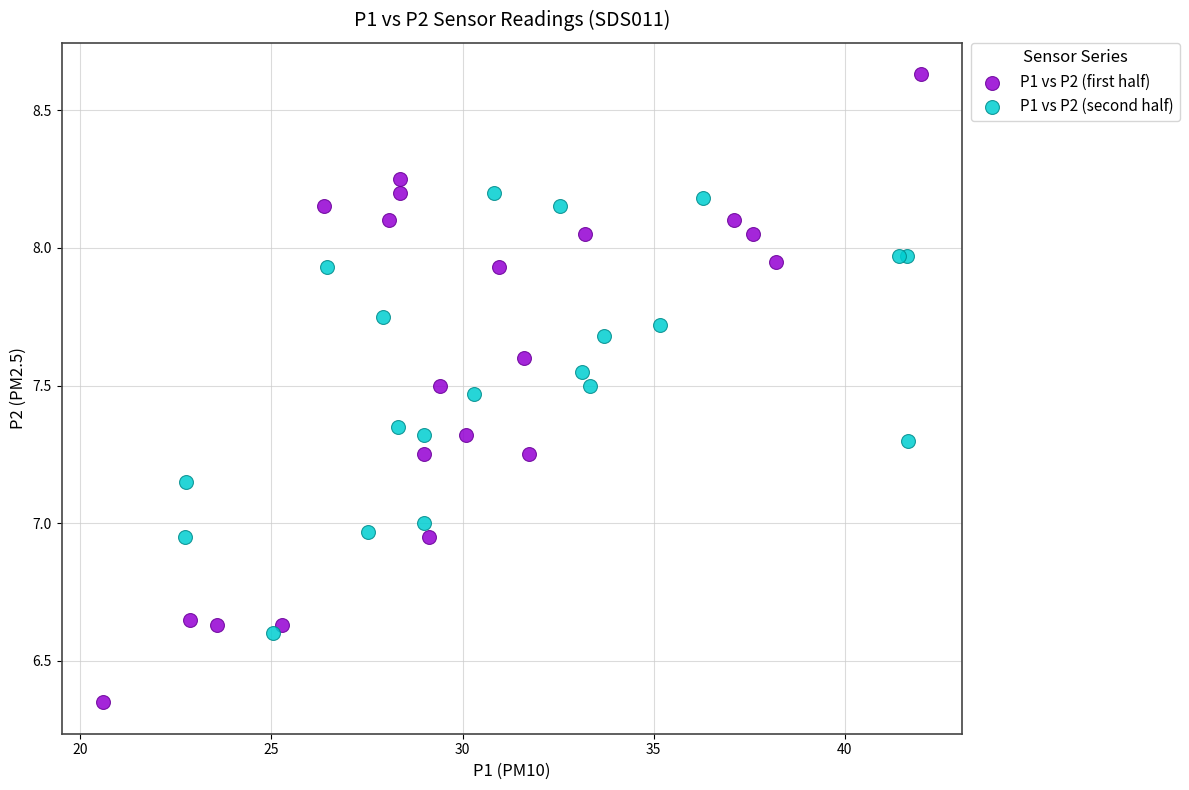

Which series contains the highest Y value?

P1 vs P2 (first half)